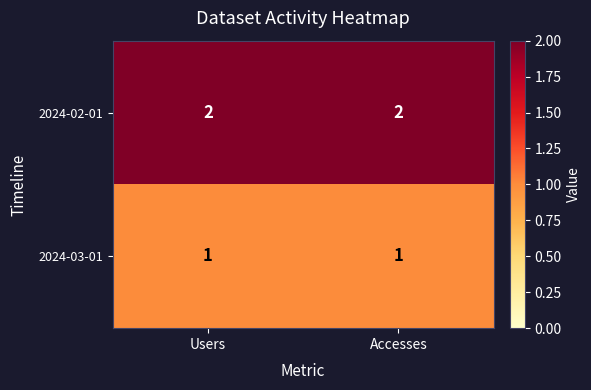

The 2024-02-01 series shows 3 at Accesses. True or false?

False